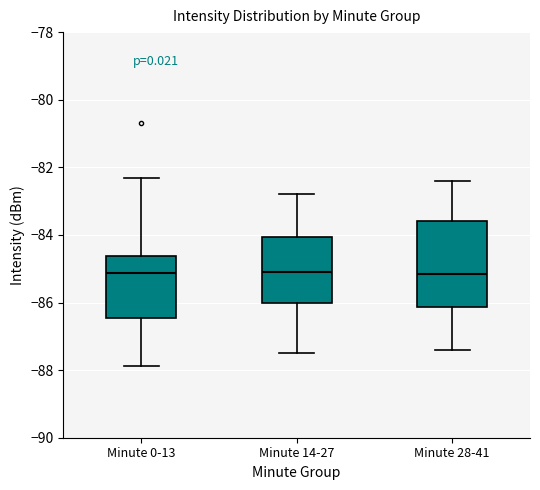

Comparing the boxes themselves (not the whiskers), which one is the tallest?

Minute 28-41